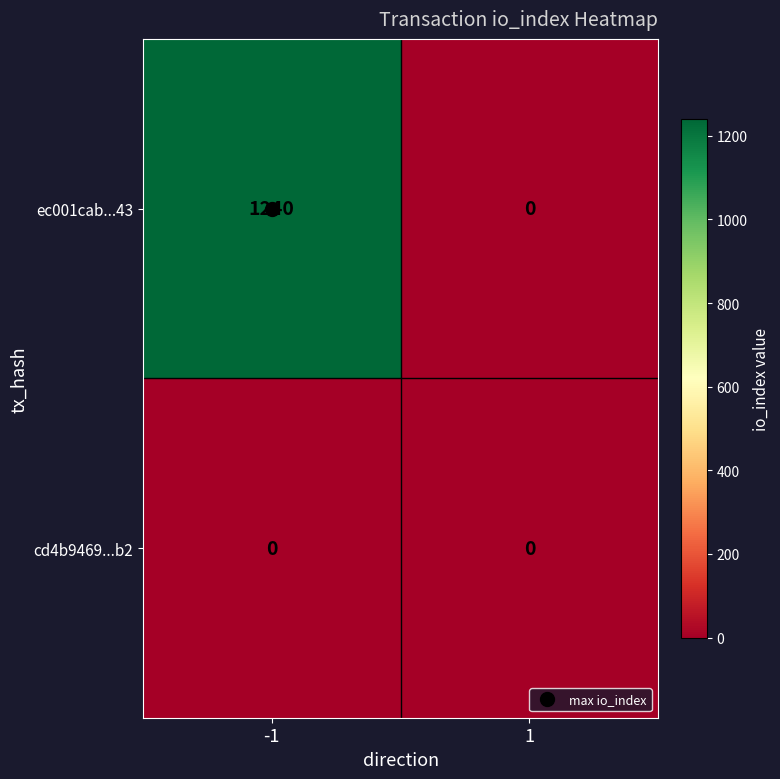

The value of ec001cab...43 at 1 is 790. True or false?

False